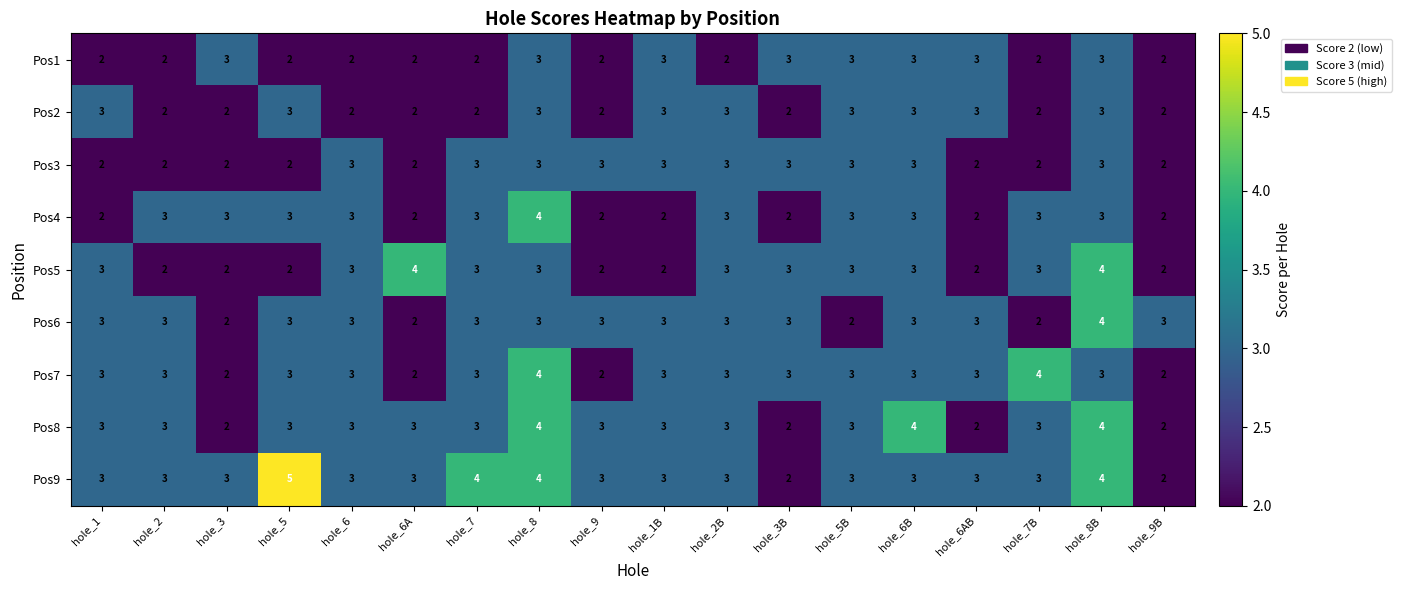

What is the average value of the Pos8 series?

3